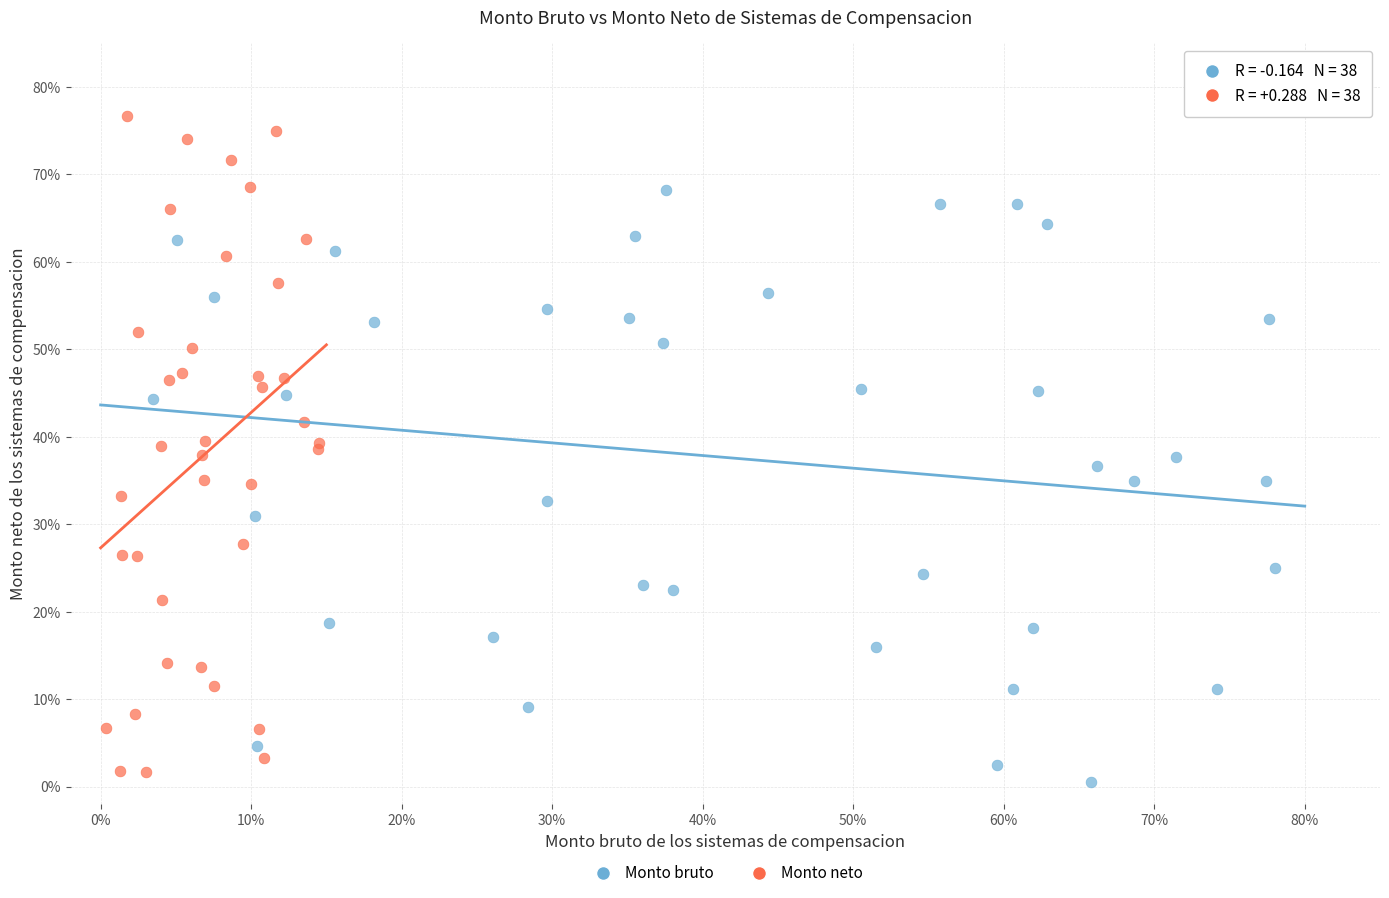

What are all the series names shown in the legend?

Monto bruto, Monto neto